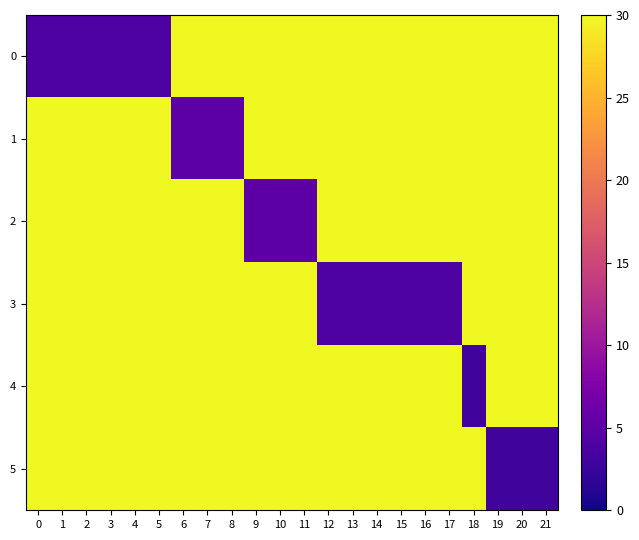

What is the total value across all series at 8?

155